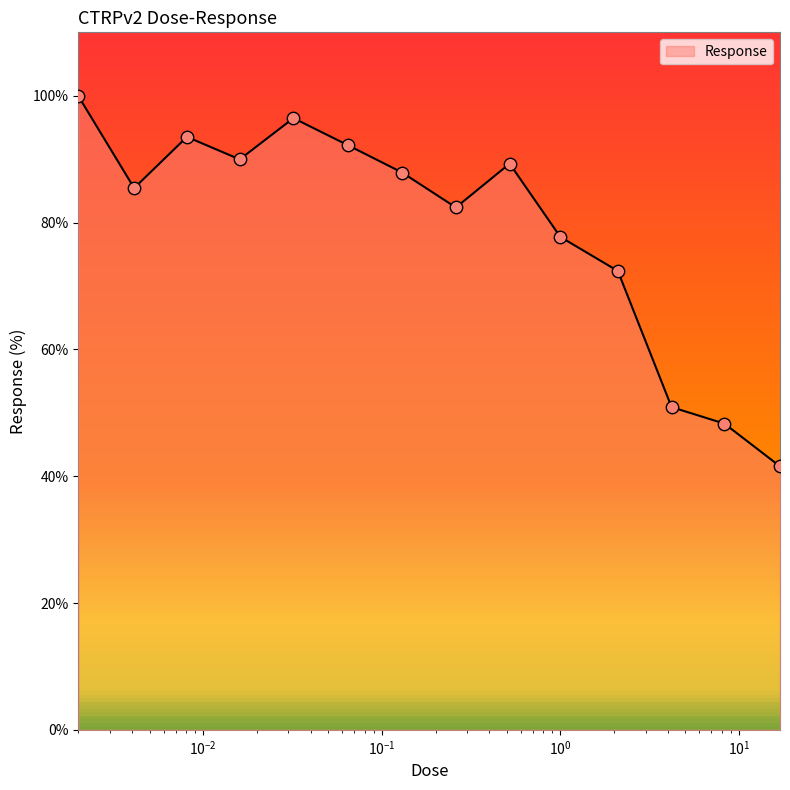

What is the difference between the maximum and minimum values?

58.4